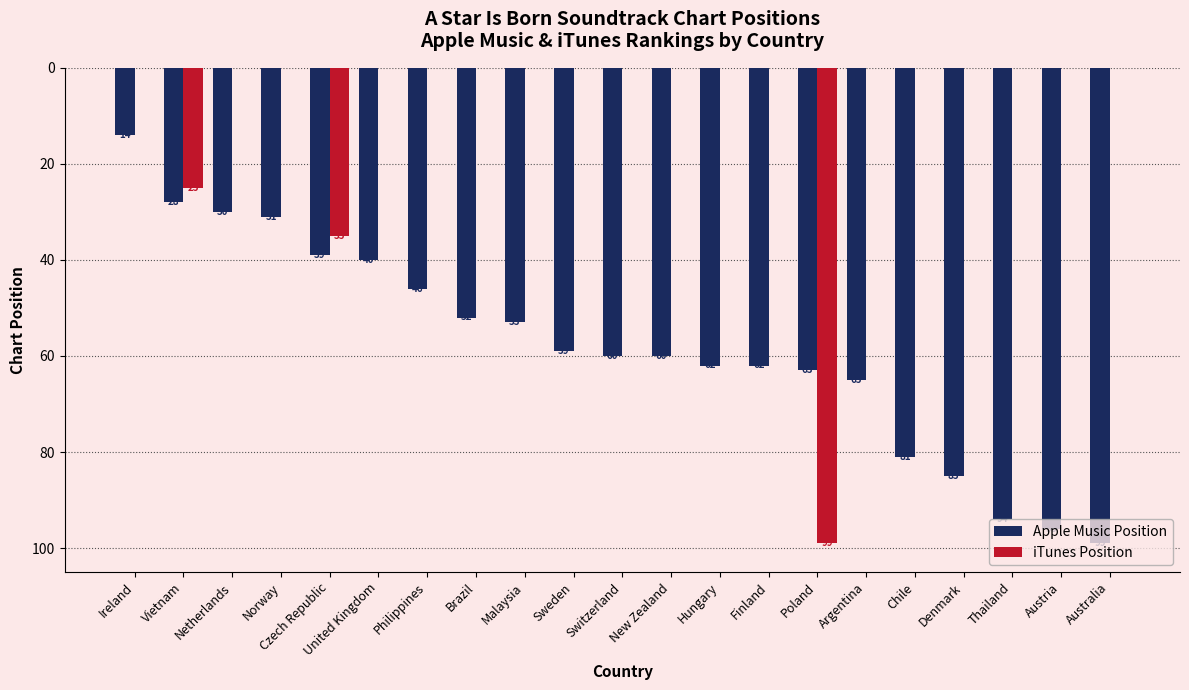

The Apple Music Position series shows 59 at Sweden. True or false?

True